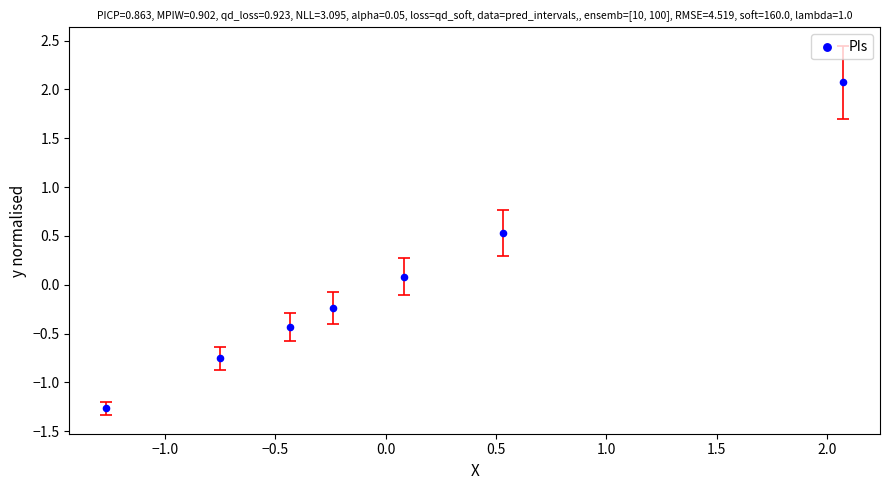

What is the range of X values (max minus min)?

3.3